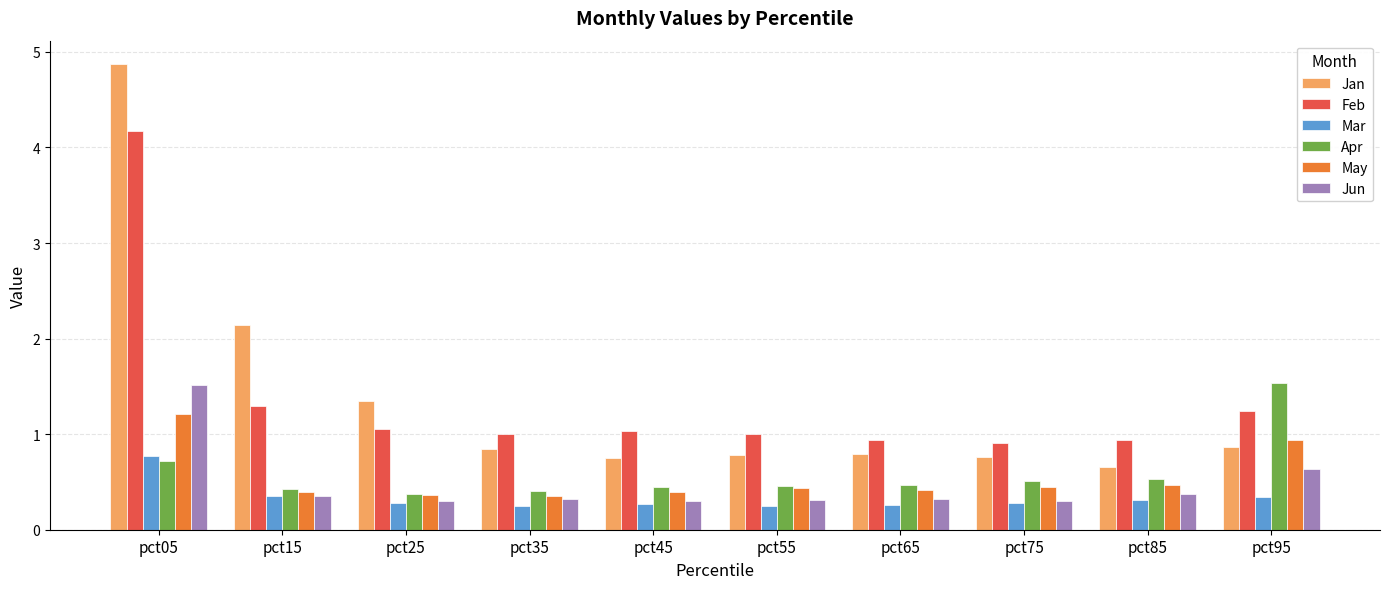

Is it true that Jan equals 0.8 at pct55?

True